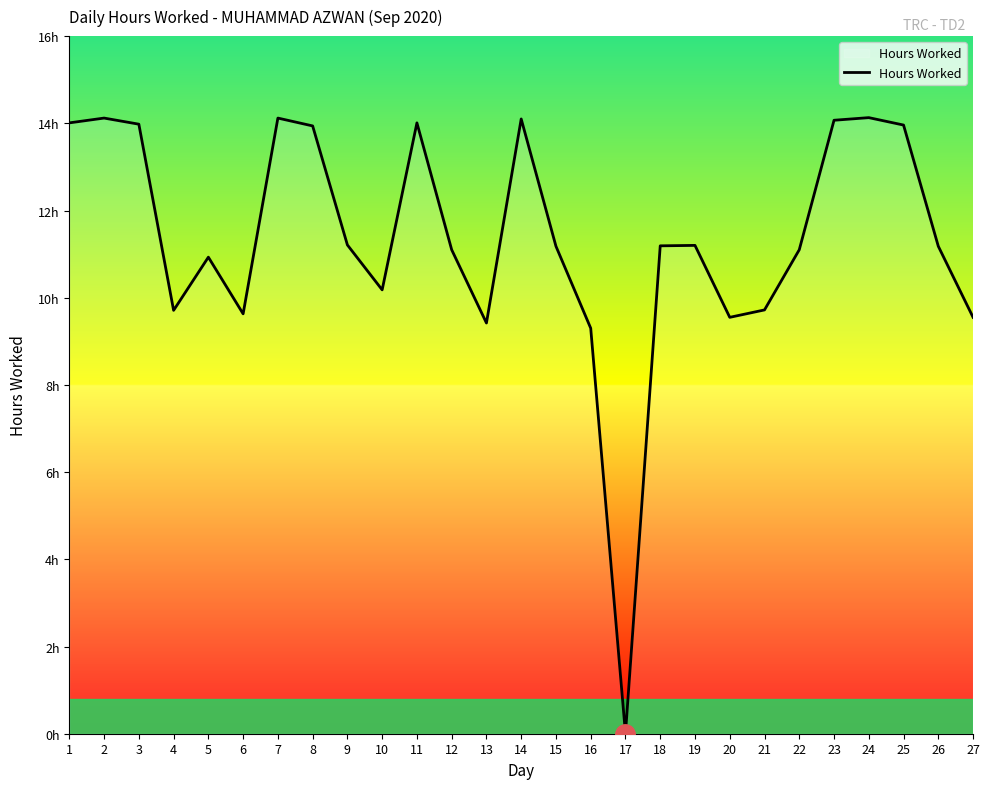

Where is the first local maximum?

2